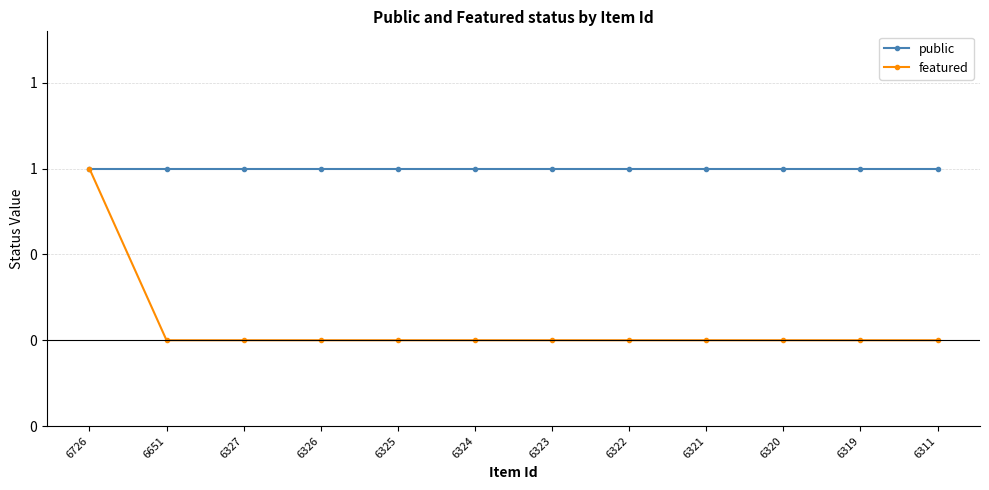

What are all the series names shown in the legend?

public, featured